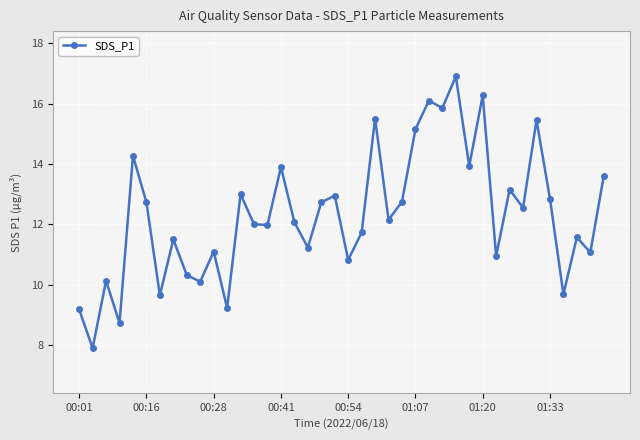

How many points are higher than both their immediate neighbors (excluding endpoints)?

14